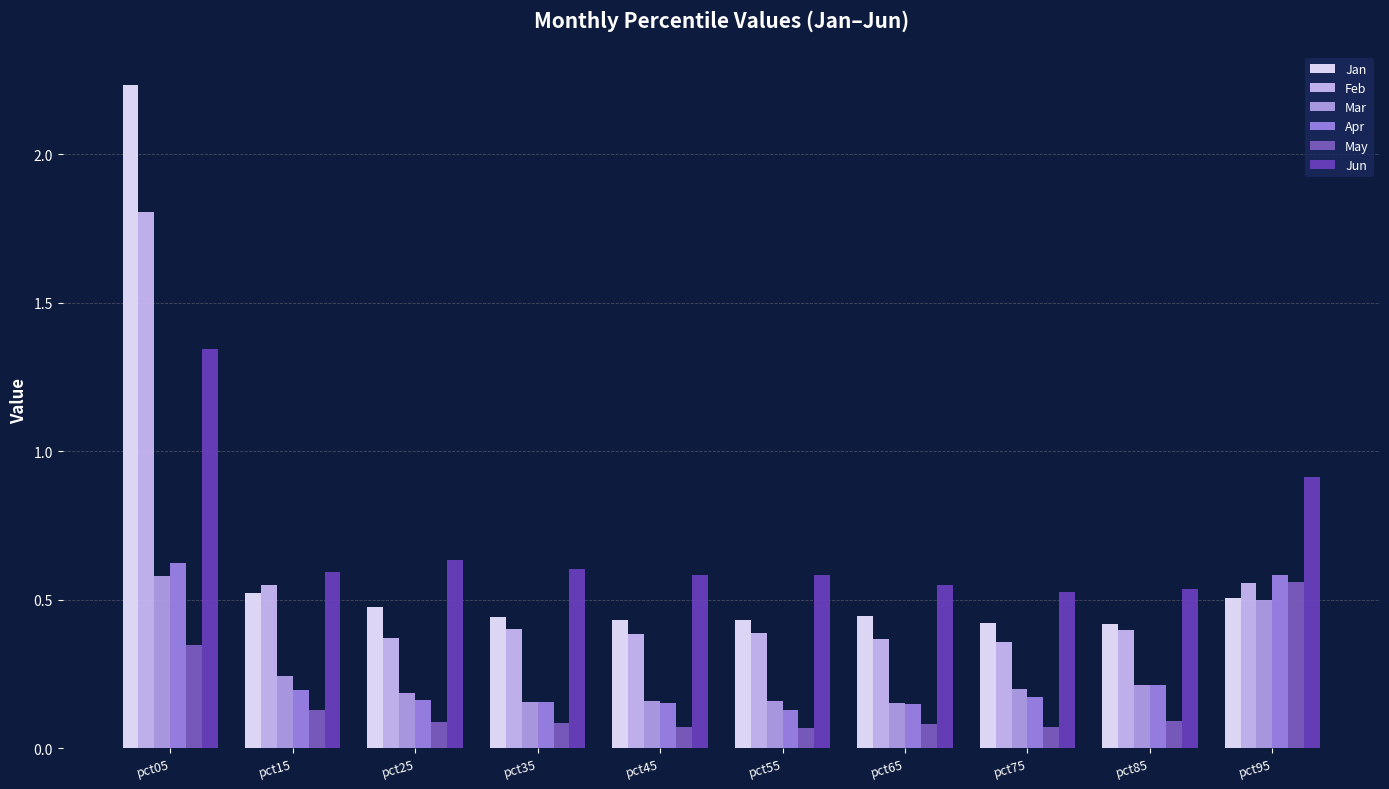

How many series are shown in this chart?

6